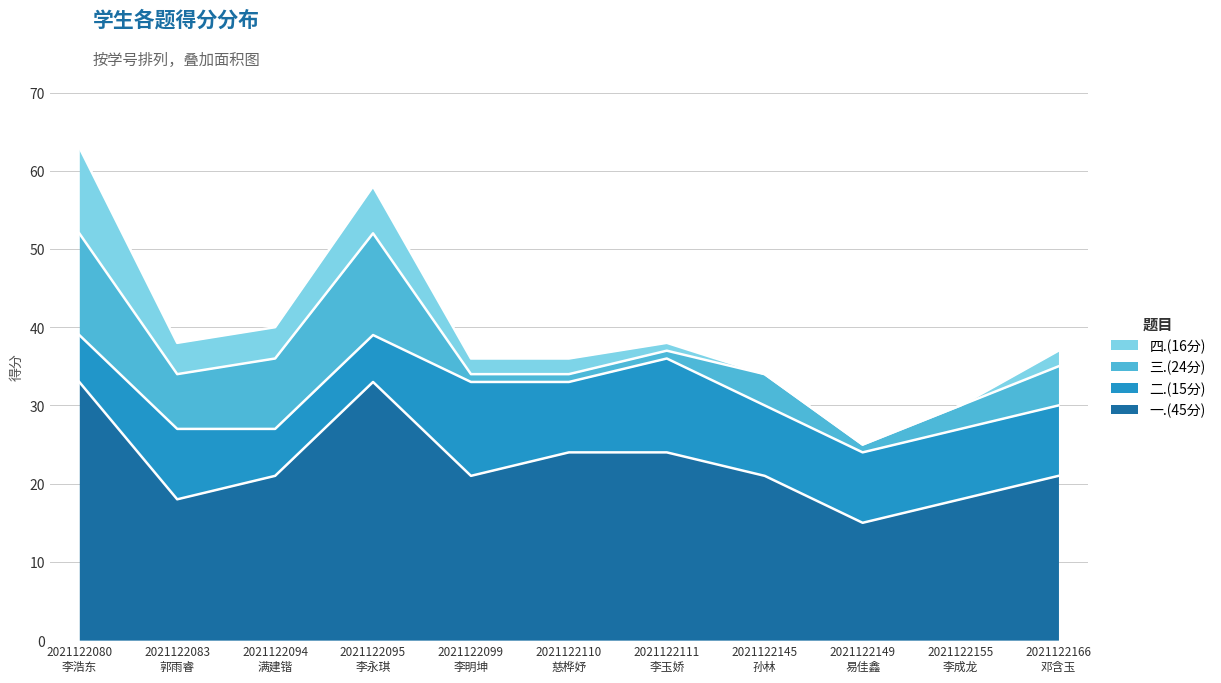

Where is the first local maximum for 四.(16分)?

2021122095
李永琪